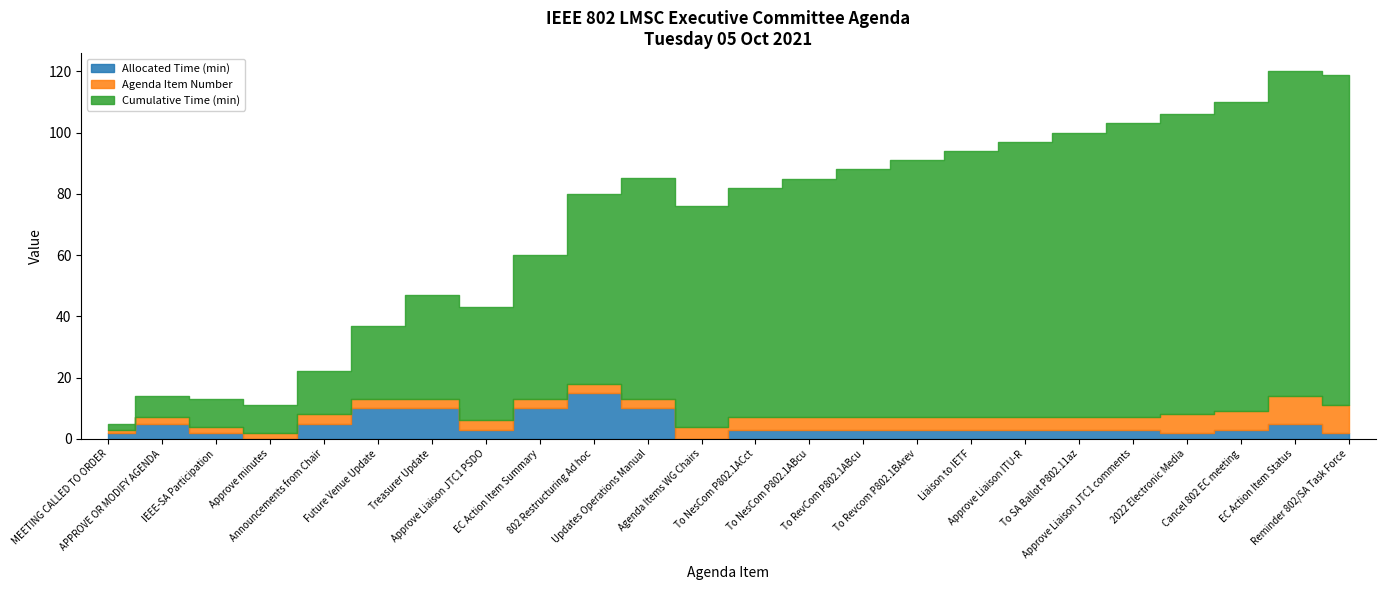

Which category has the lowest value in the Agenda Item Number series?

MEETING CALLED TO ORDER